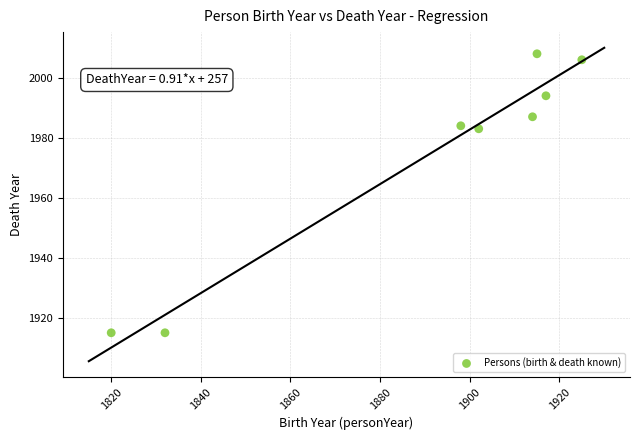

What is the range of Y values (max minus min)?

93